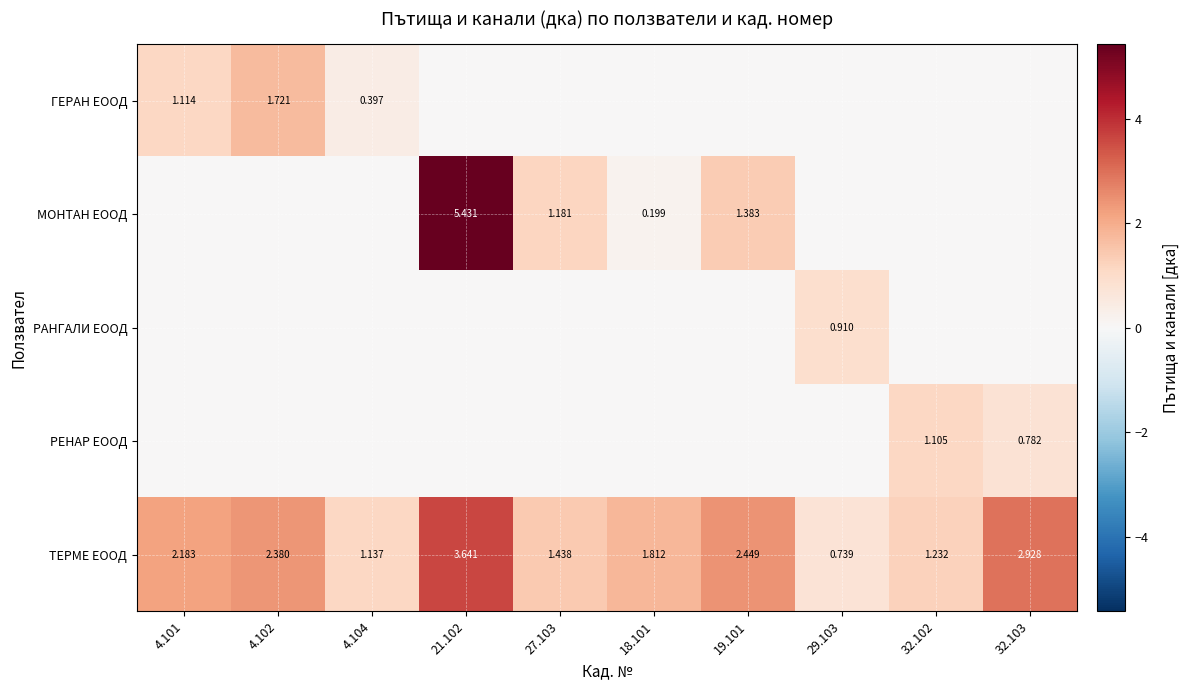

Is the value of ТЕРМЕ ЕООД at 27.103 greater than the value of ГЕРАН ЕООД at 32.103?

Yes